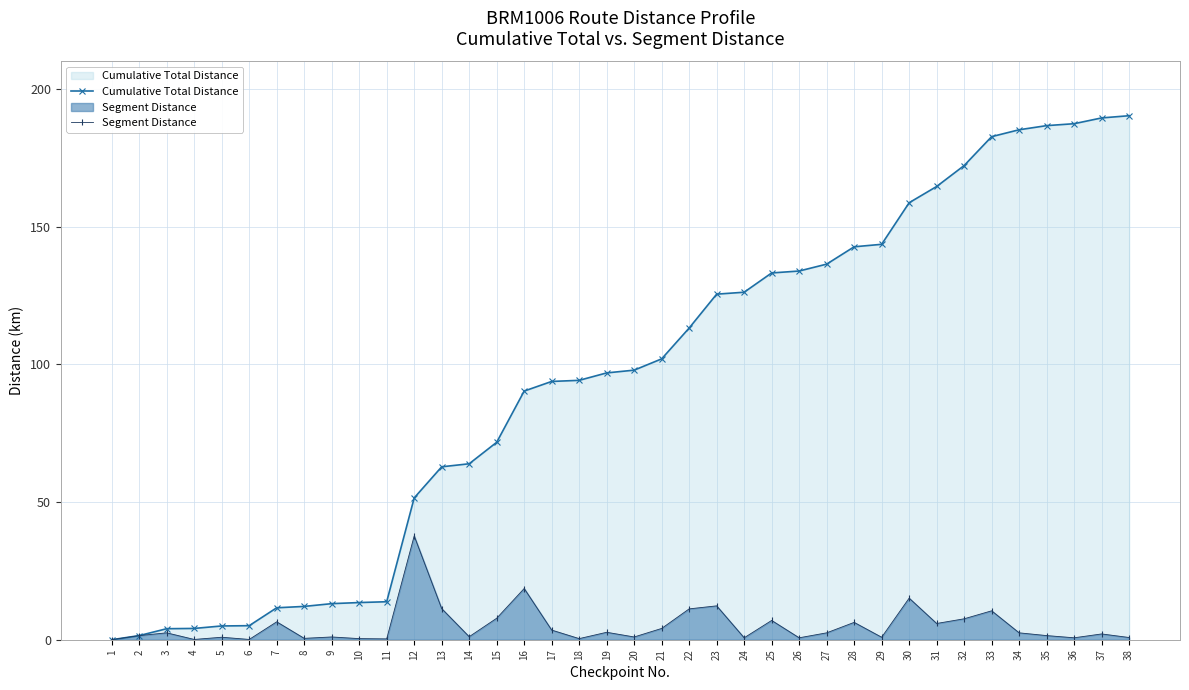

How many lines are shown in the chart?

2